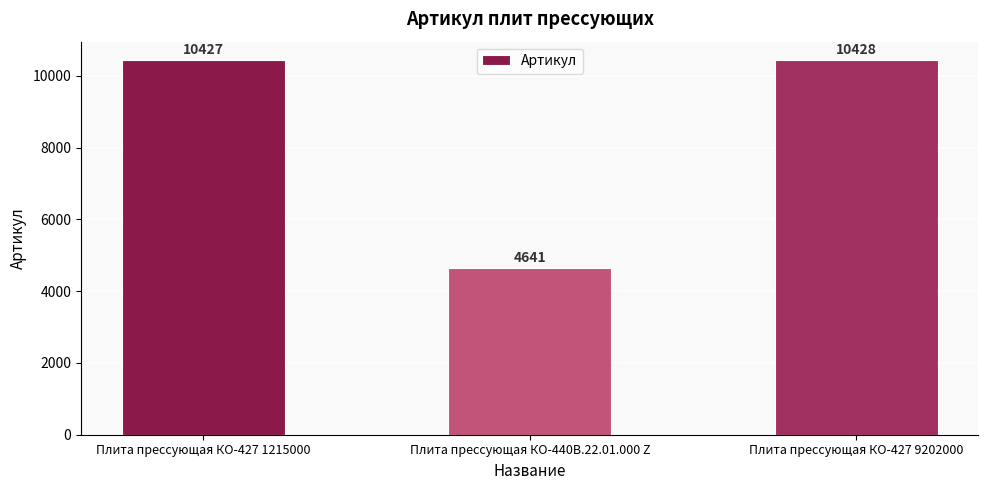

What value does the data have at Плита прессующая КО-440В.22.01.000 Z?

4641